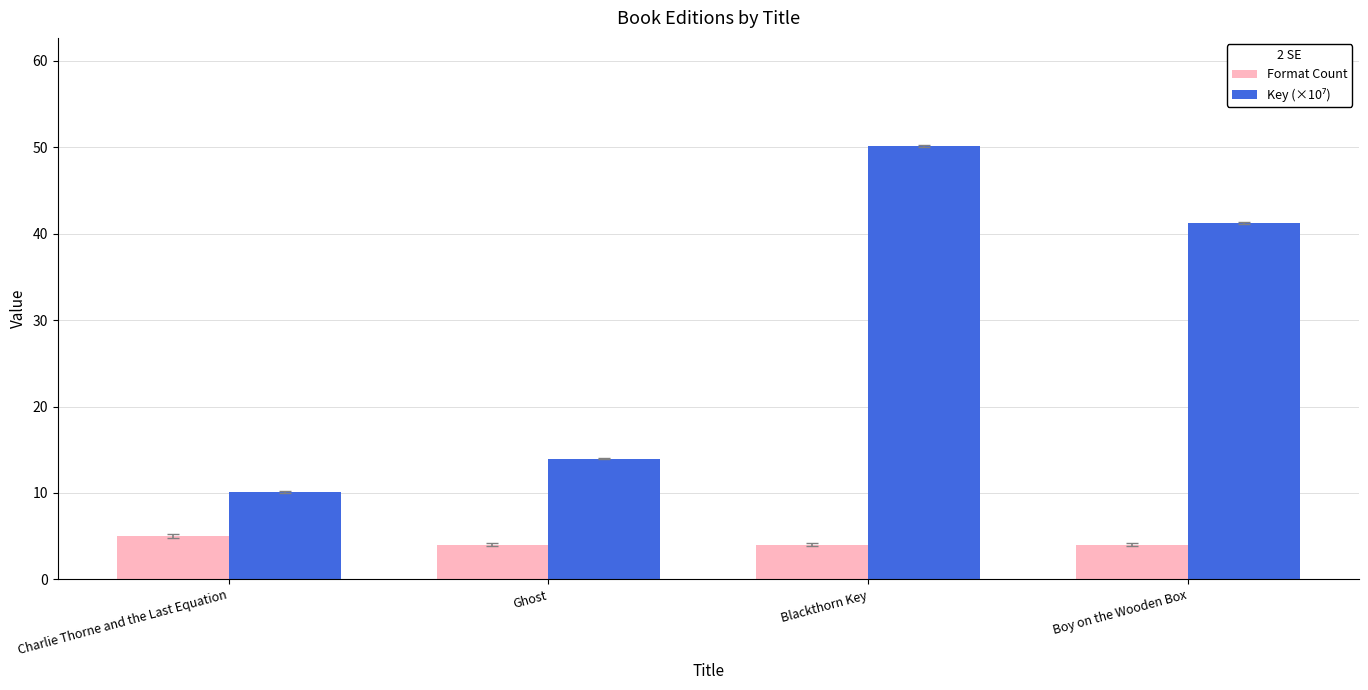

How many groups of bars are there?

4